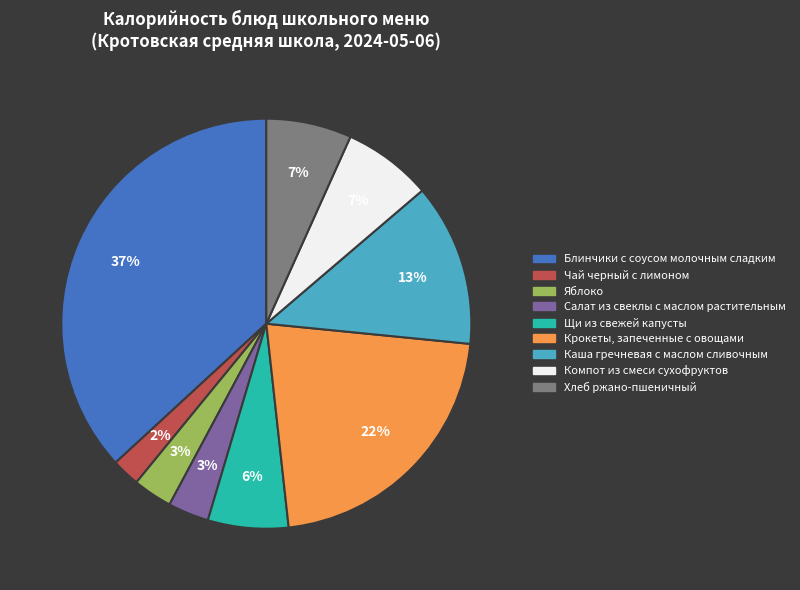

Count the number of slices in the pie.

9